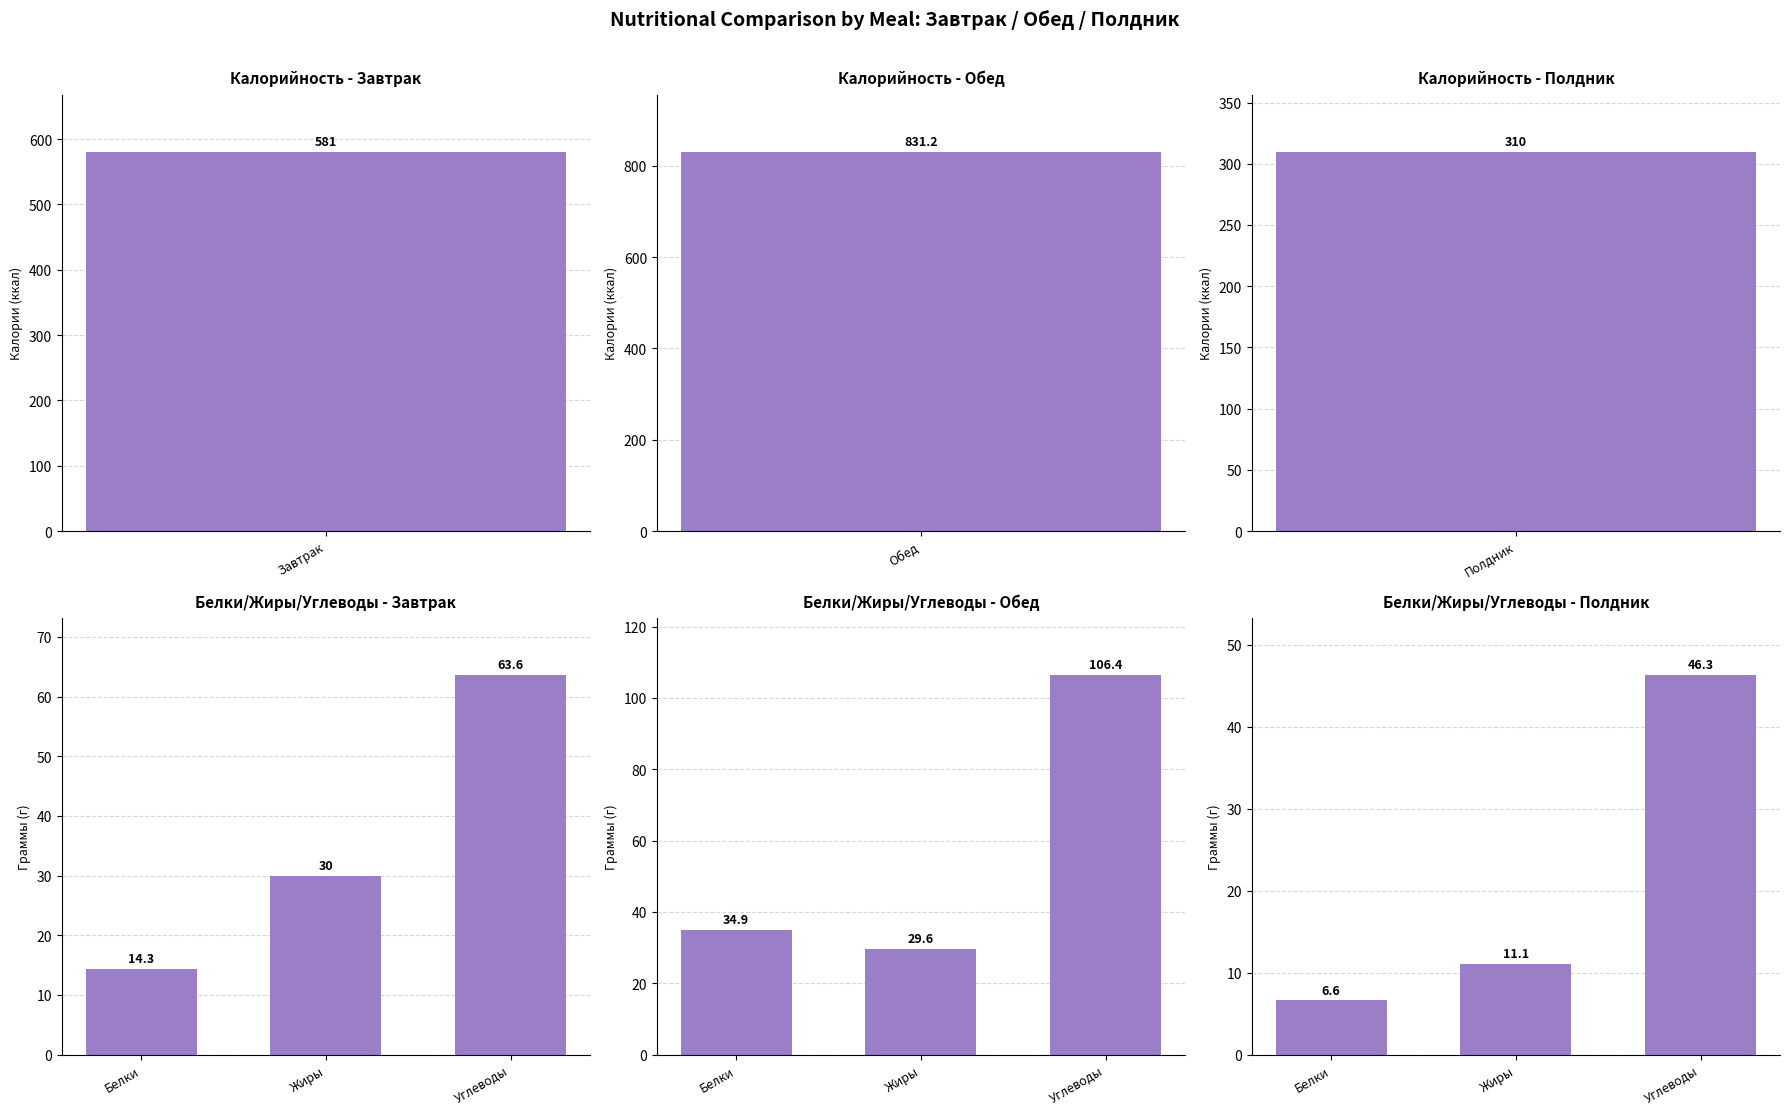

True or false: Белки/Жиры/Углеводы - Полдник has a value of 7.2 at Жиры.

False